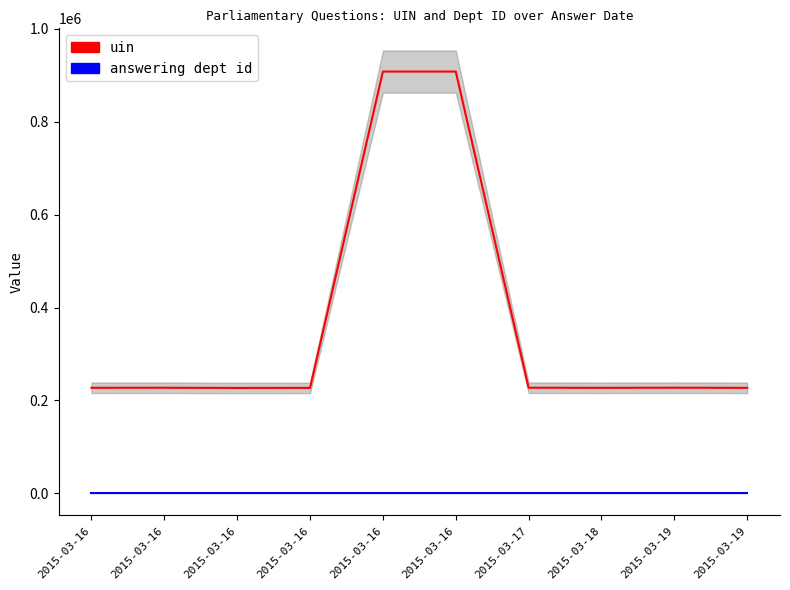

Does the chart display data point markers on the line(s)?

No